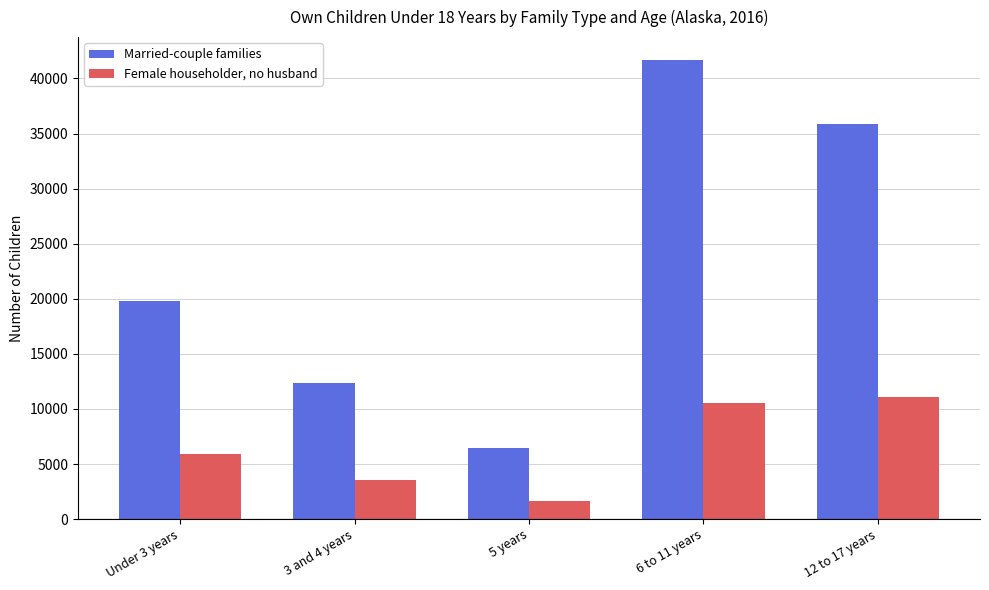

Count the Married-couple families values in the range 12362 to 35866.

3